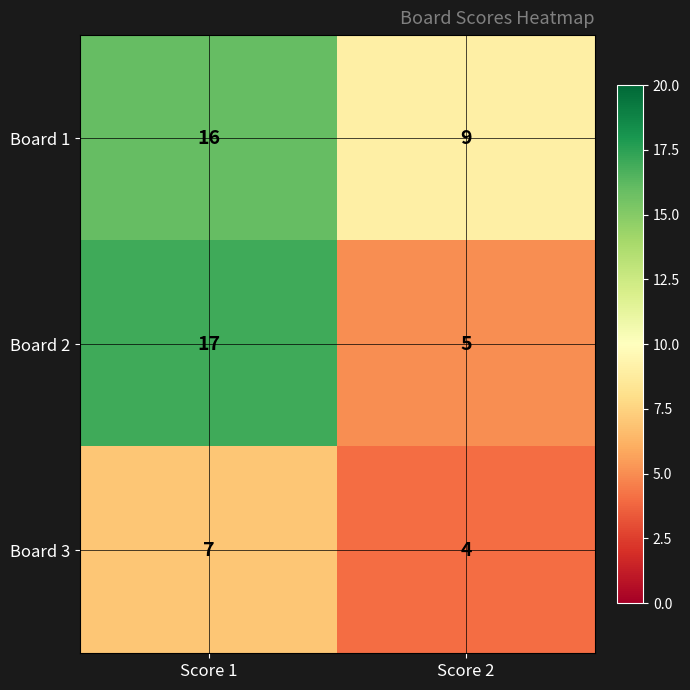

The Board 3 series shows 3 at Score 2. True or false?

False